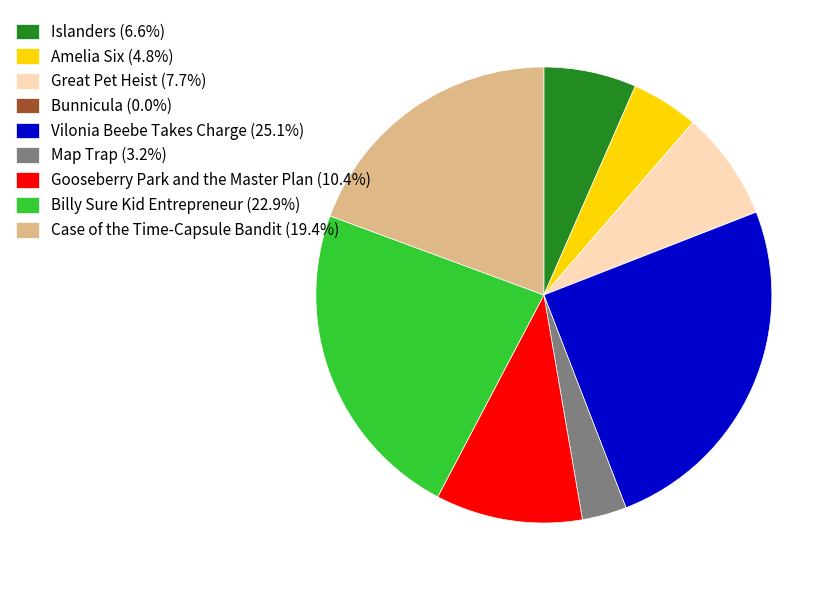

Is the sum of Billy Sure Kid Entrepreneur (22.9%) and Map Trap (3.2%) greater than half?

No